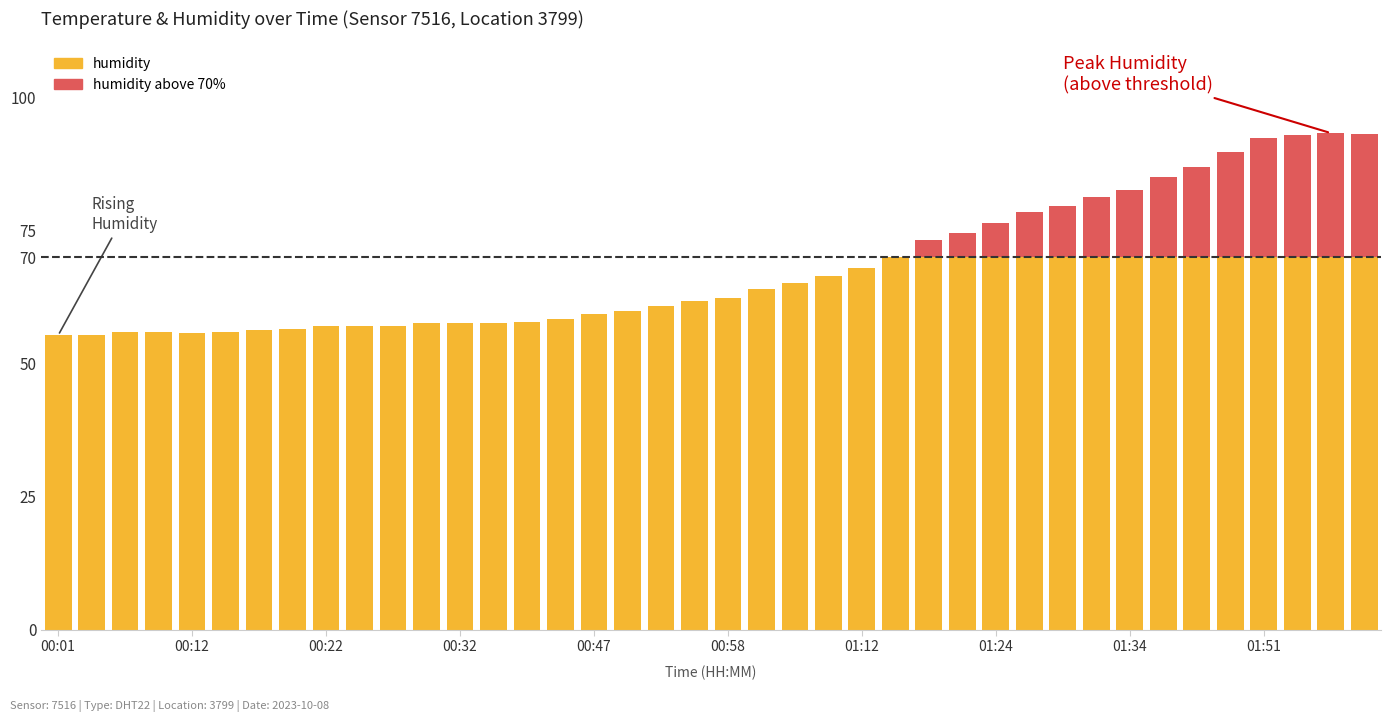

How many data points does each series have?

40